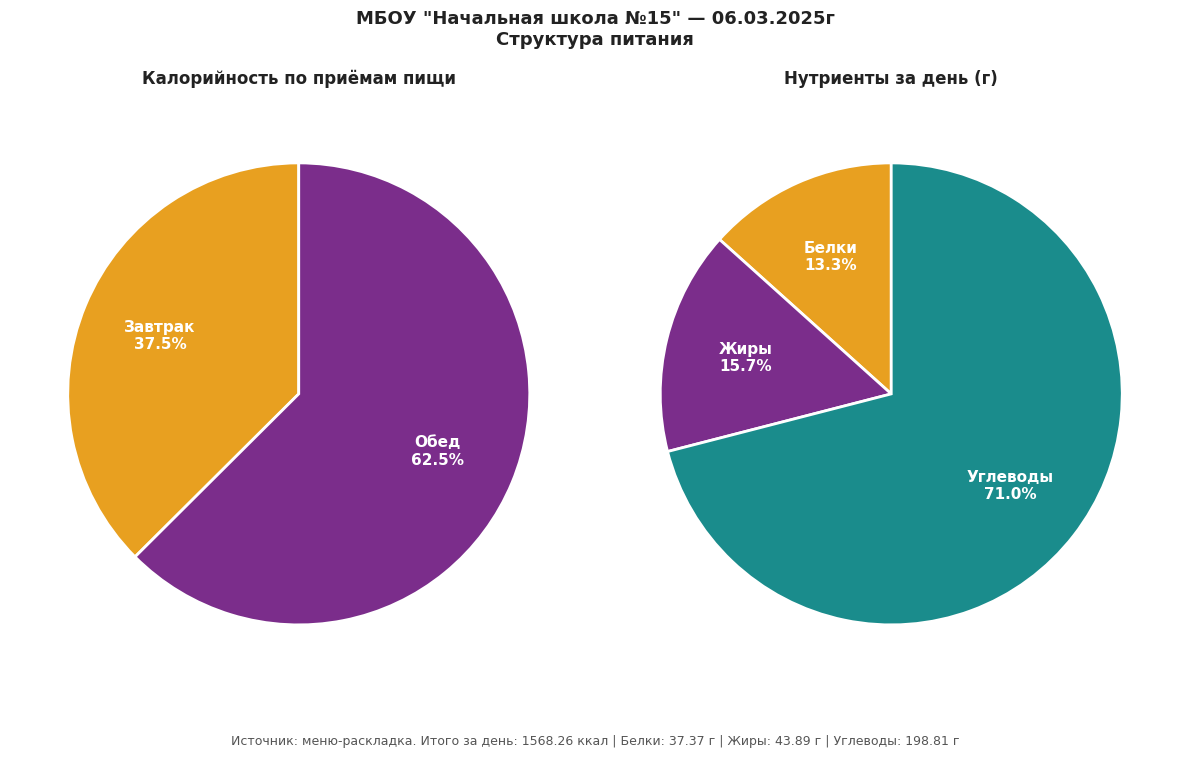

Does Обед account for over 50% of the chart?

Yes